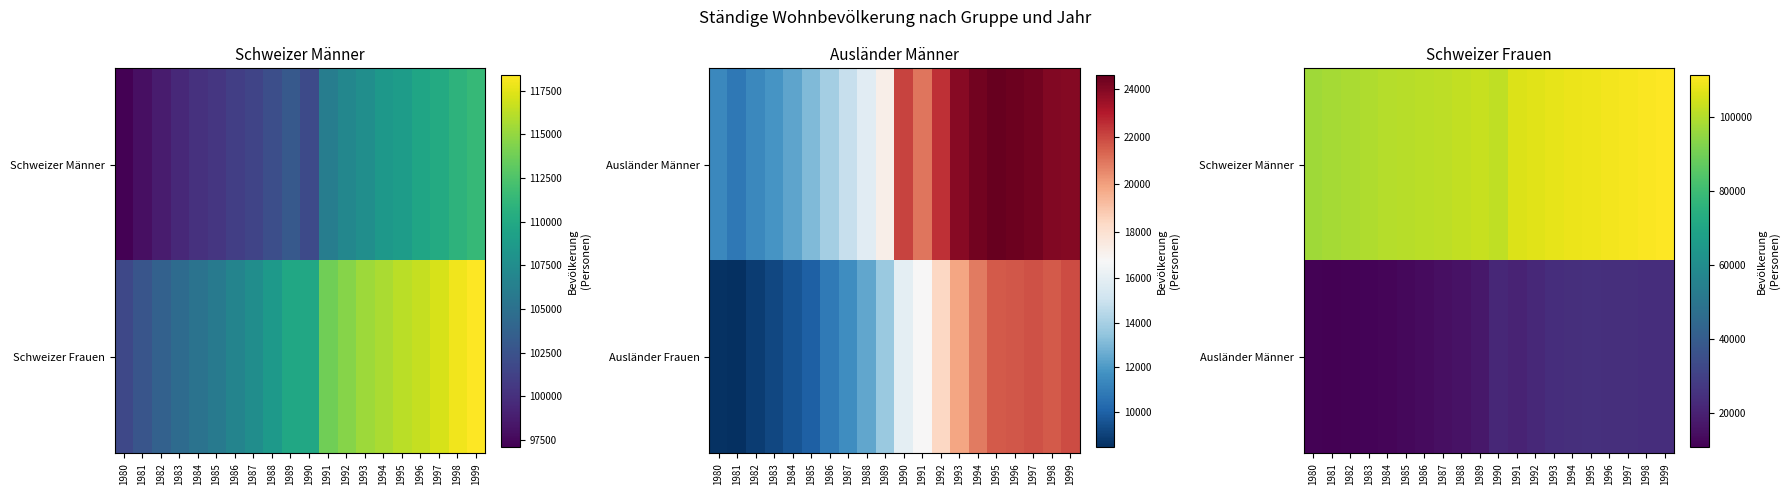

How many values in the Ausländer Männer series are below 20952?

10